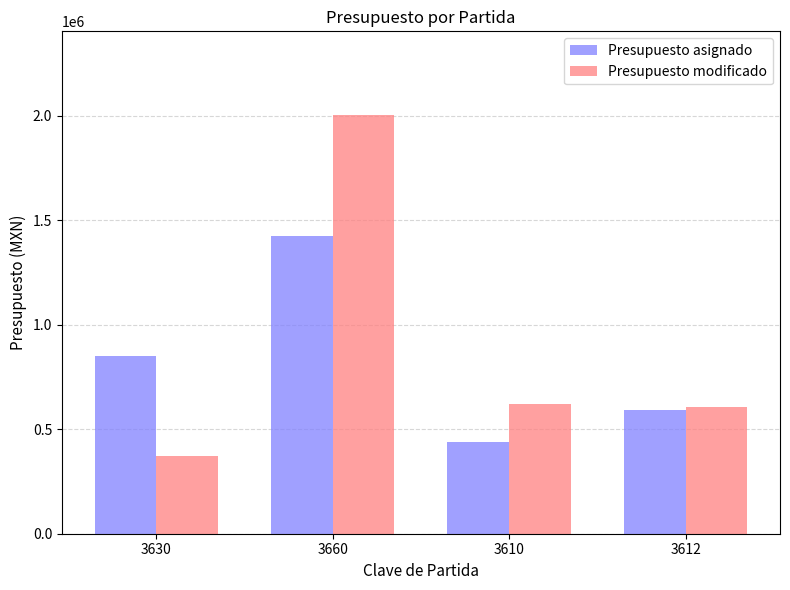

True or false: Presupuesto asignado has a value of 594004.8 at 3612.

True